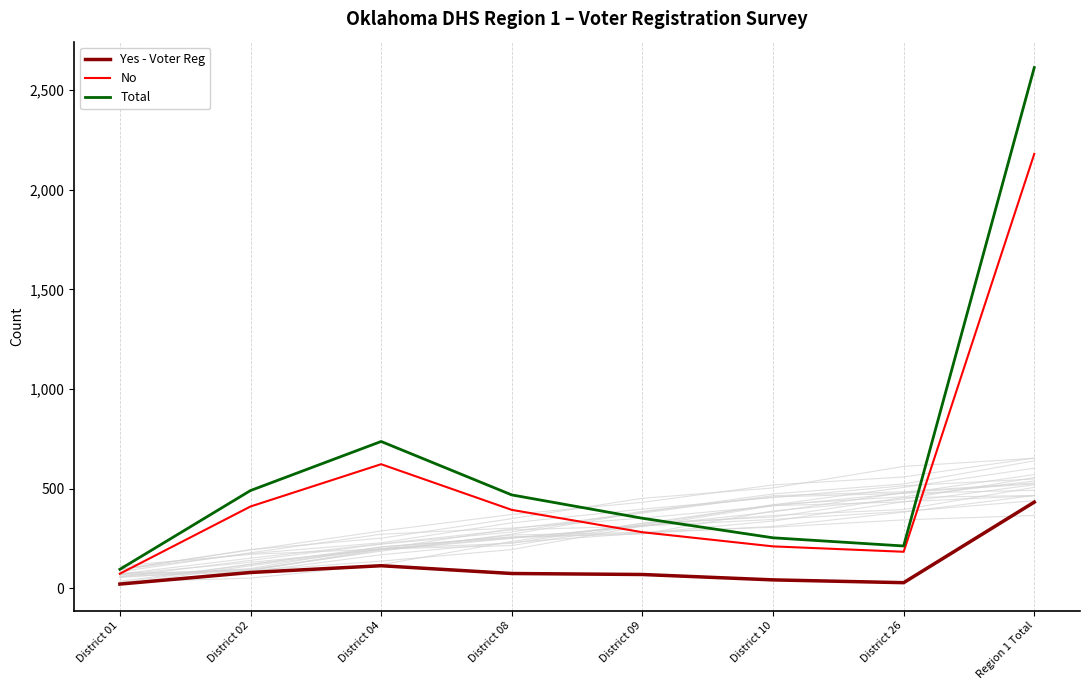

True or false: Yes - Voter Reg and Total cross at least once.

False